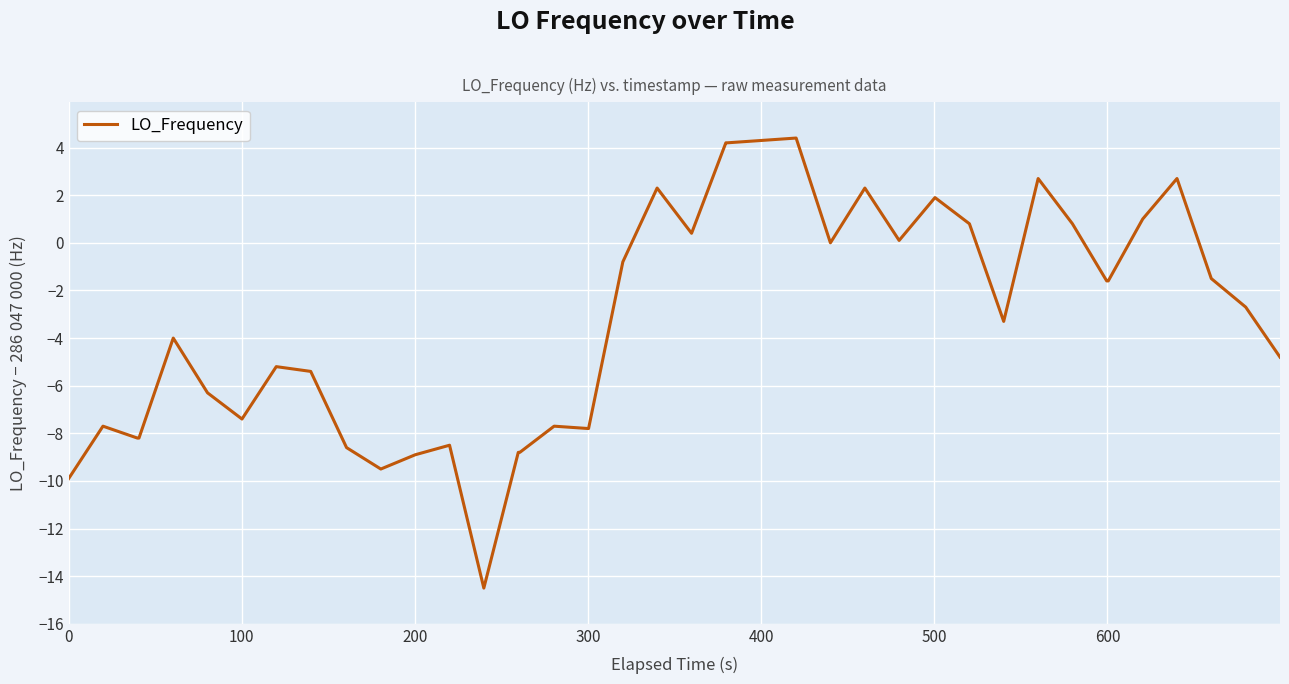

What is the maximum value shown in the chart?

4.4